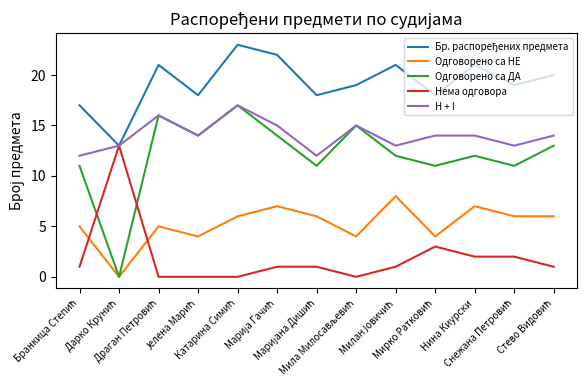

Which series has the largest range (max minus min)?

Одговорено са ДА